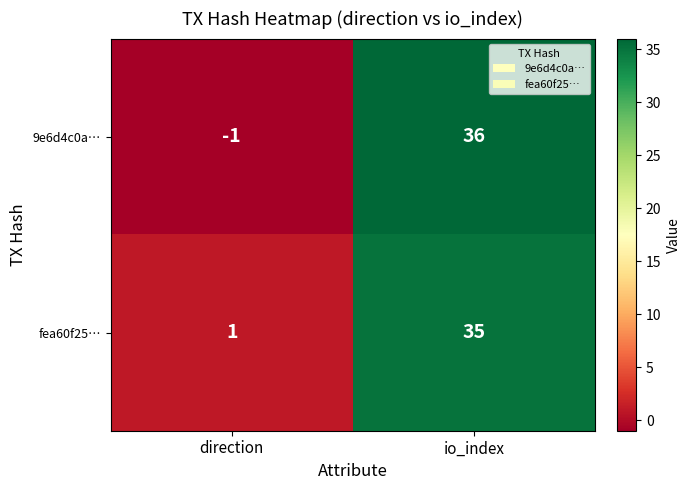

Reading right to left, transcribe all the data shown in this chart.

9e6d4c0a…: io_index=36	direction=-1
fea60f25…: io_index=35	direction=1